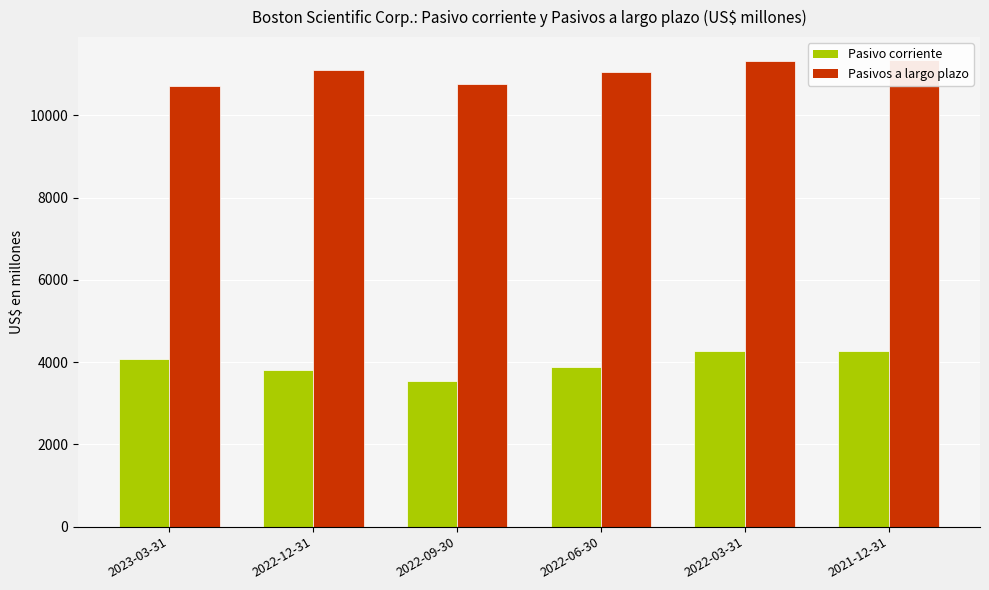

Between 2022-03-31 and 2022-12-31, which is larger?

2022-03-31